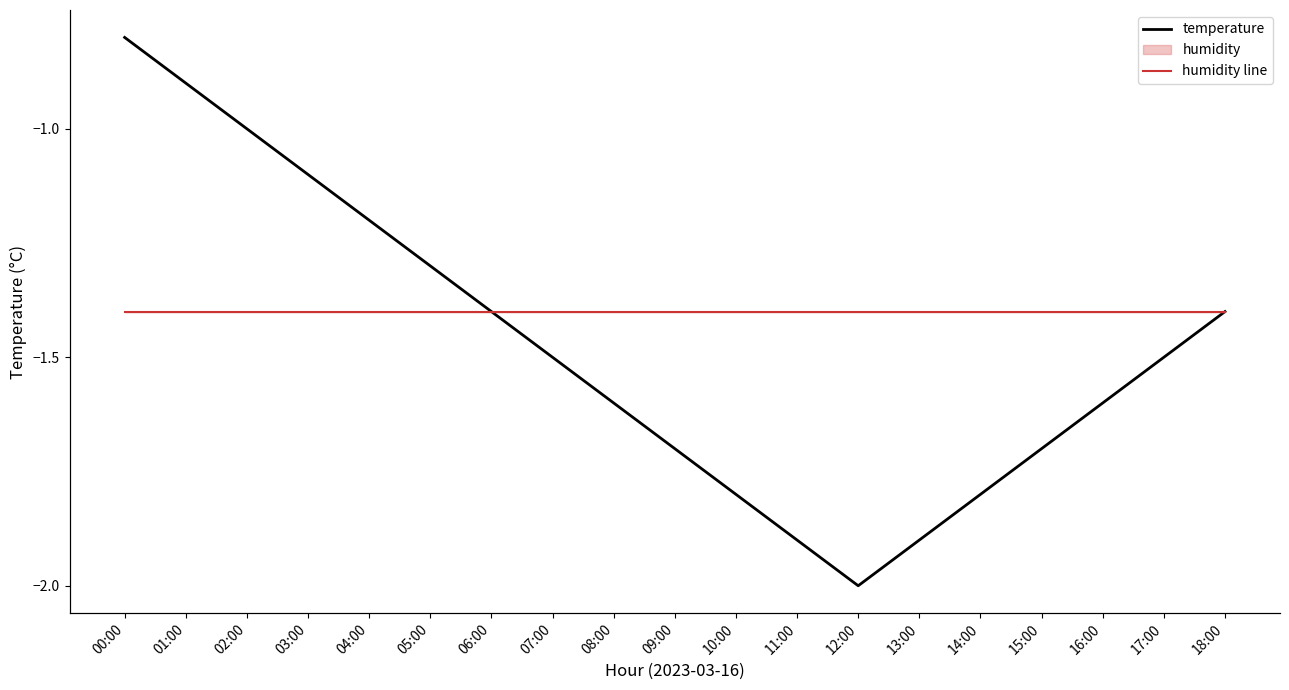

At which label is temperature closest to -1?

02:00